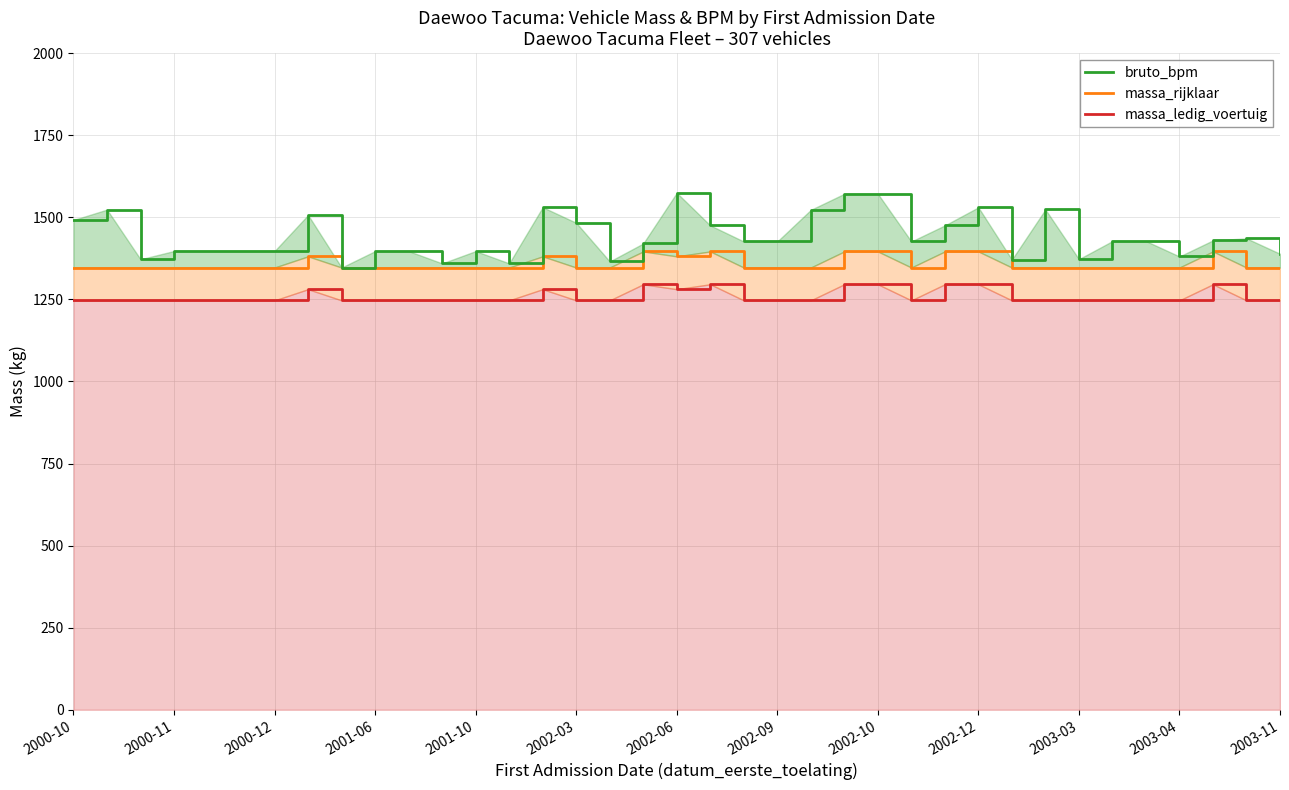

What position from the left is 2003-03?

11